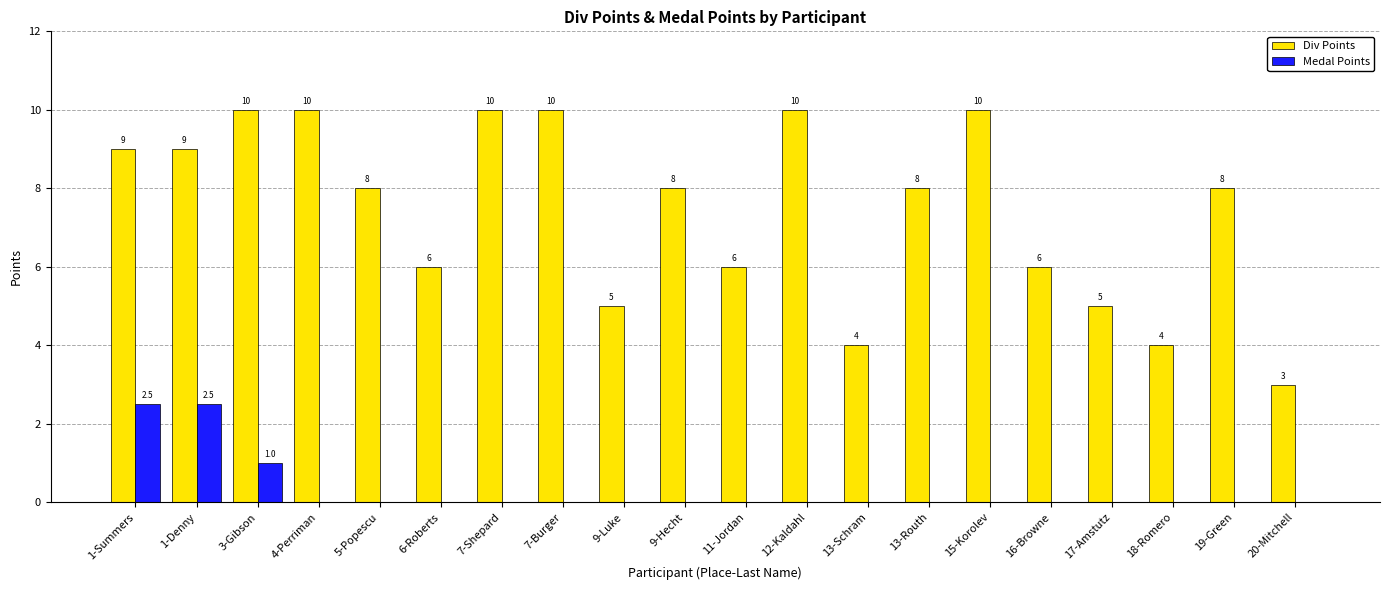

What is the highest value of the Medal Points series?

2.5